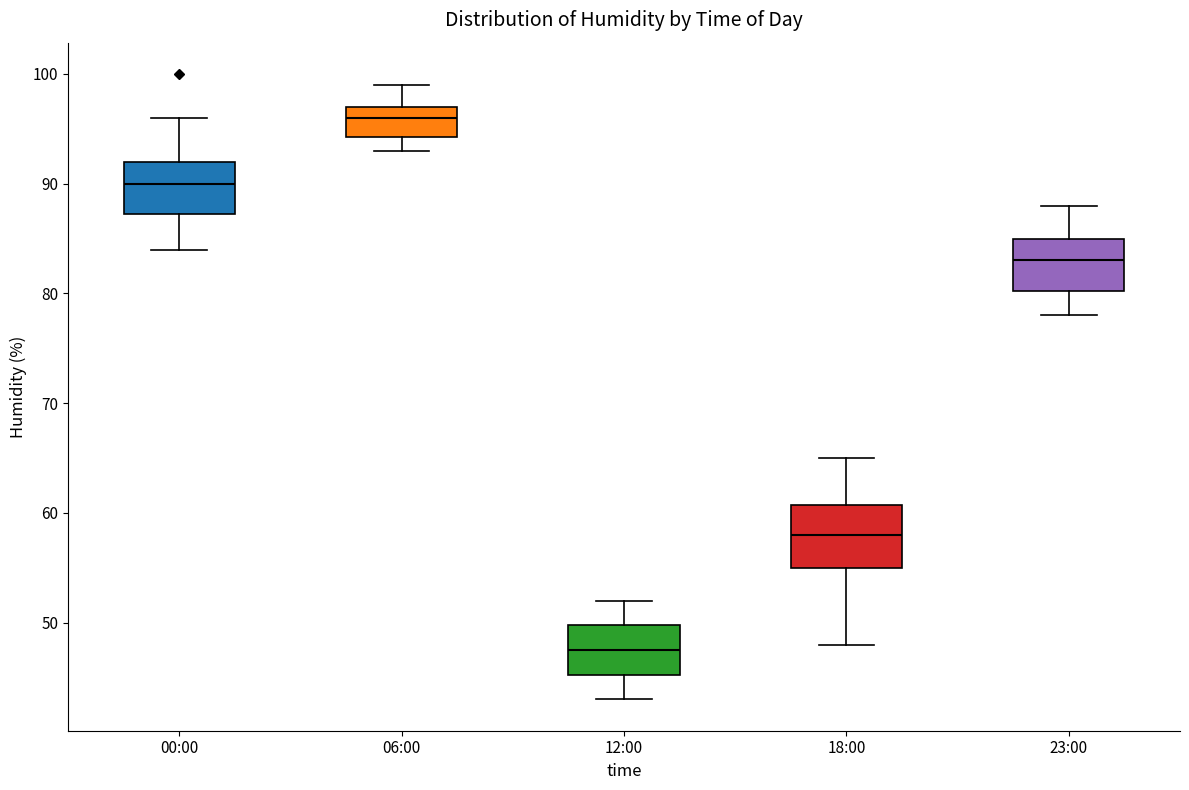

Reading left to right, transcribe this box plot: for each box, give where its median line is, the range the box spans, and where its two whiskers end, as read against the y-axis. The values are not printed on the chart, so give them approximately, as read against the axis.

00:00: median 90, box 87 to 92, whiskers 84 to 96
06:00: median 96, box 94 to 97, whiskers 93 to 99
12:00: median 48, box 45 to 50, whiskers 43 to 52
18:00: median 58, box 55 to 61, whiskers 48 to 65
23:00: median 83, box 80 to 85, whiskers 78 to 88